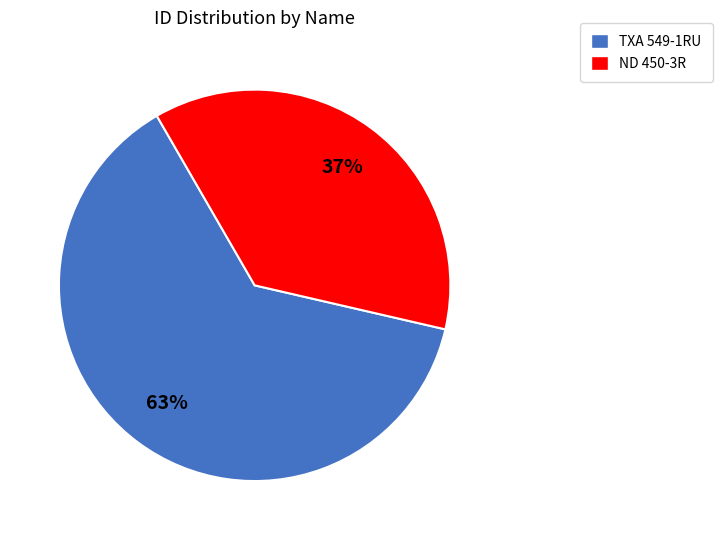

What is the ratio of the value at TXA 549-1RU to the value at ND 450-3R?

1.7